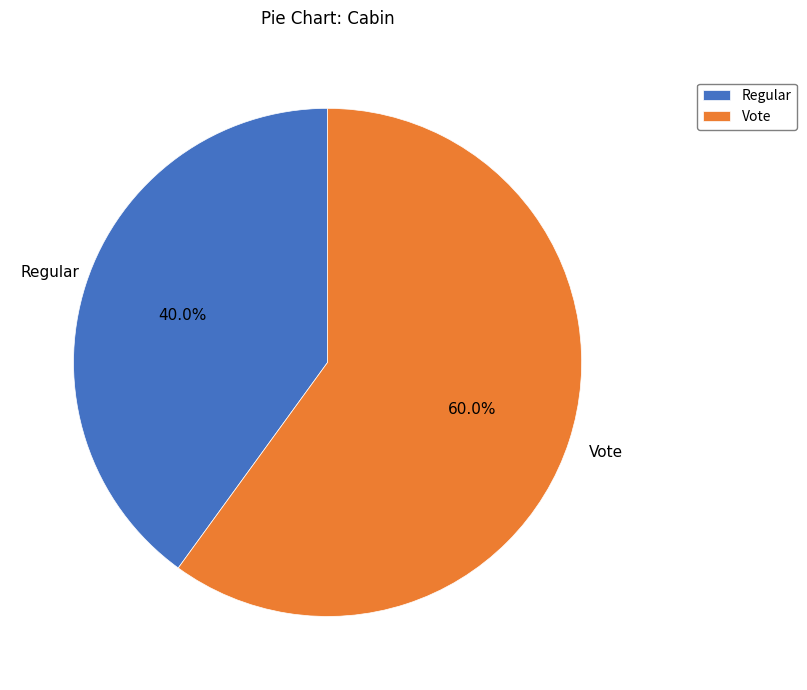

Do Vote and Regular together represent more than half of the pie?

Yes